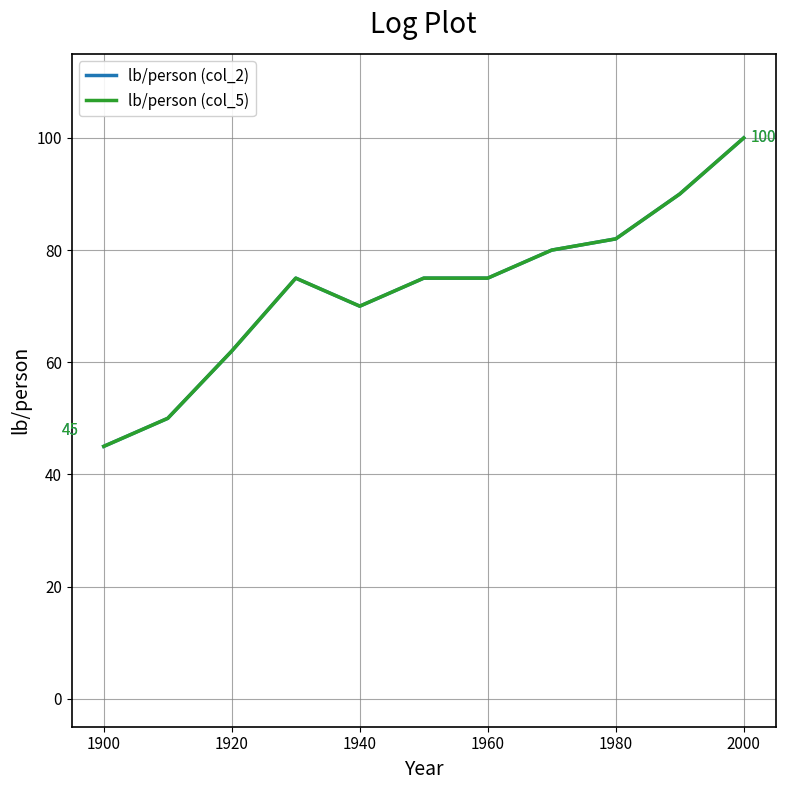

What is the value of the lb/person (col_2) point at the 1st from the left?

45